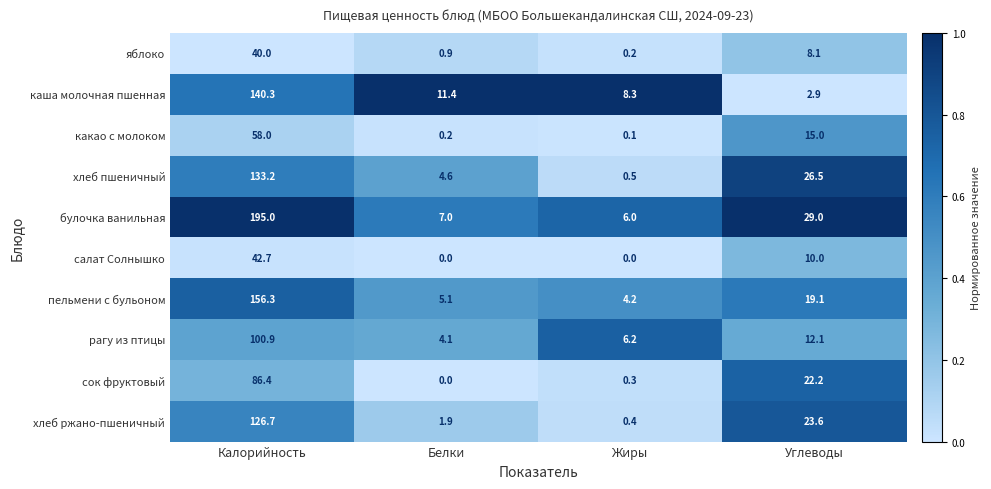

What is the average value of the яблоко series?

12.3